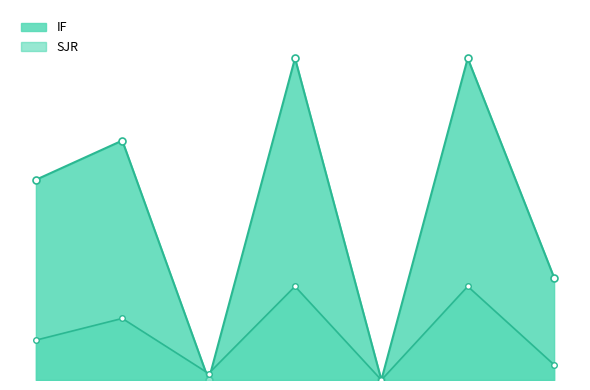

How many lines are shown in the chart?

2